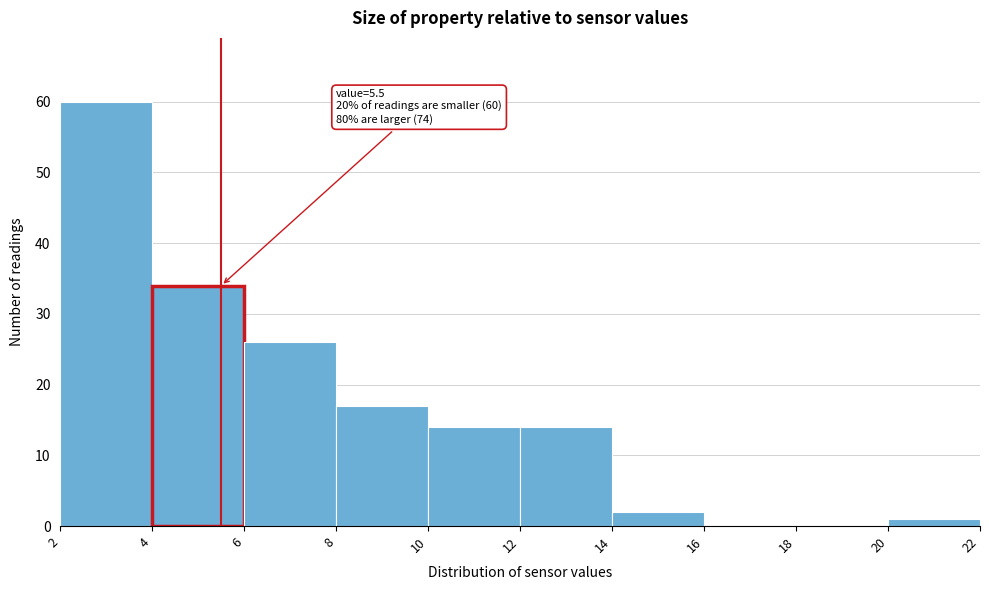

Which range on the x-axis has the tallest bar?

2 to 4